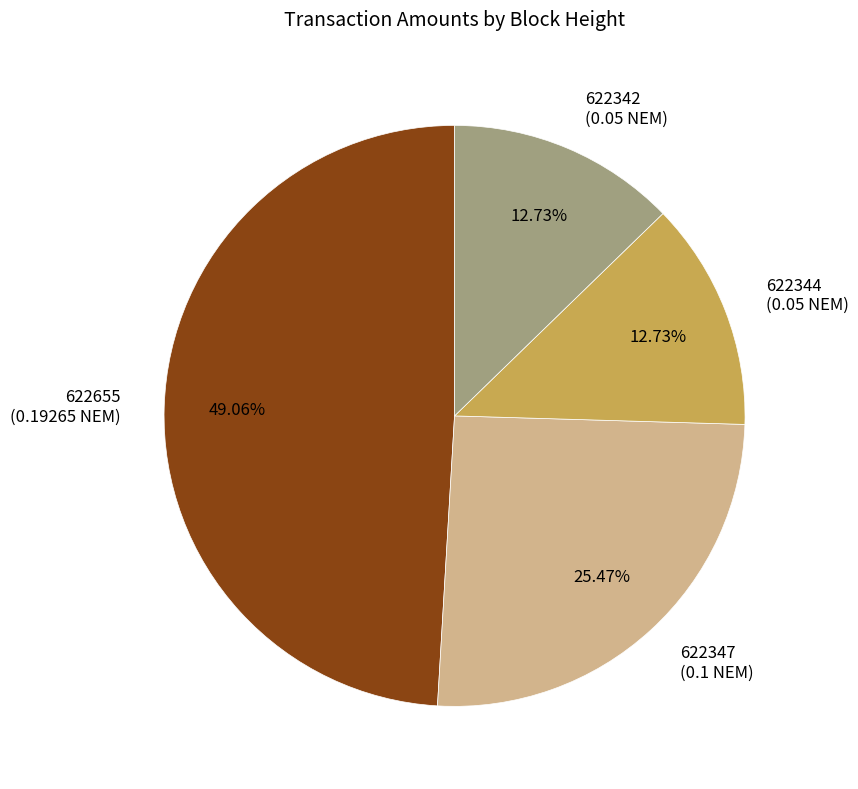

What is the total percentage of 622347 and 622655?

74.5%